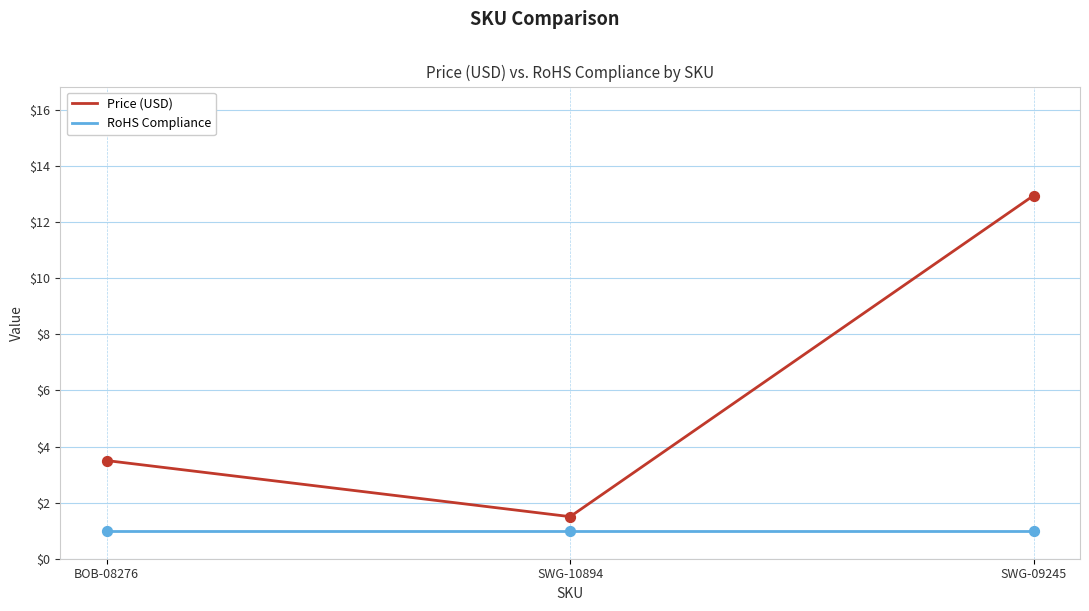

Between SWG-10894 and SWG-09245, which series saw the biggest shift?

Price (USD)